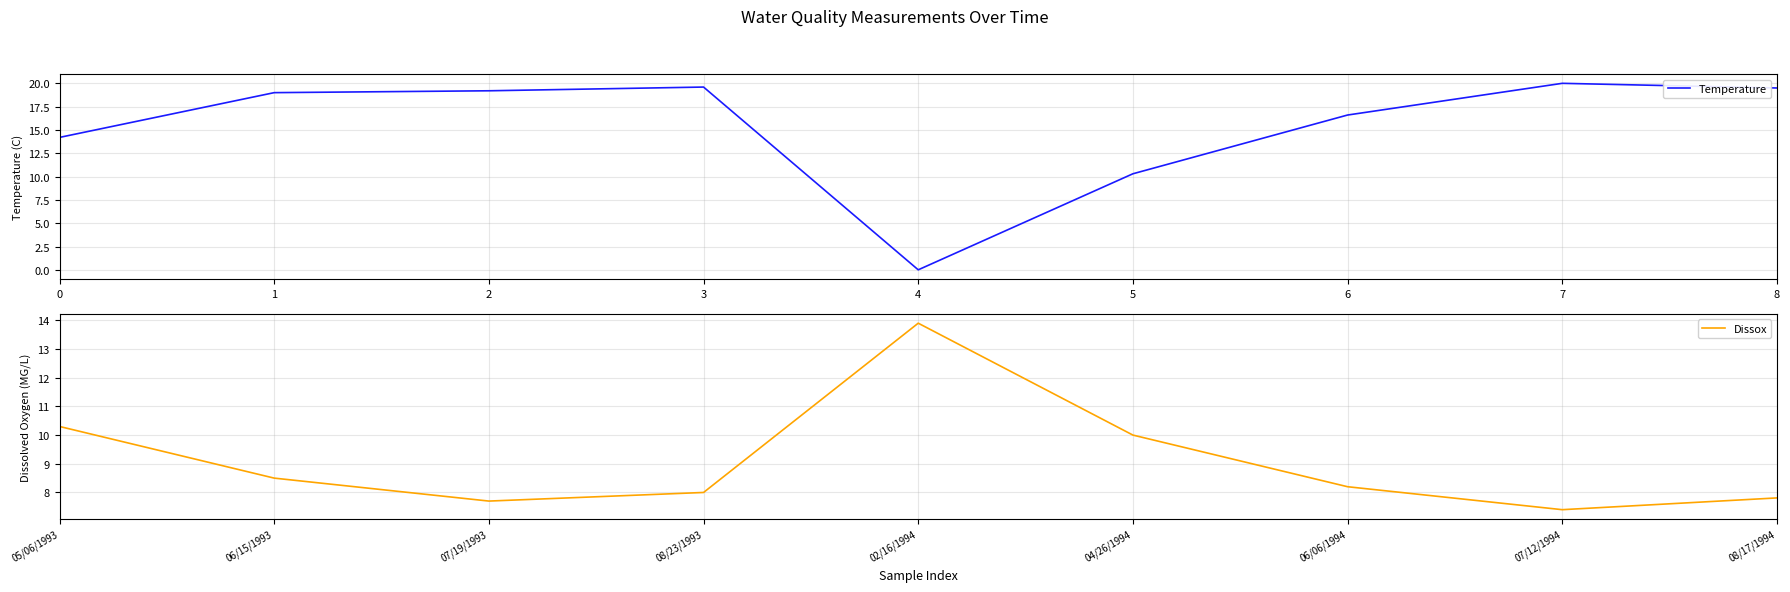

How many data points does each series have?

9